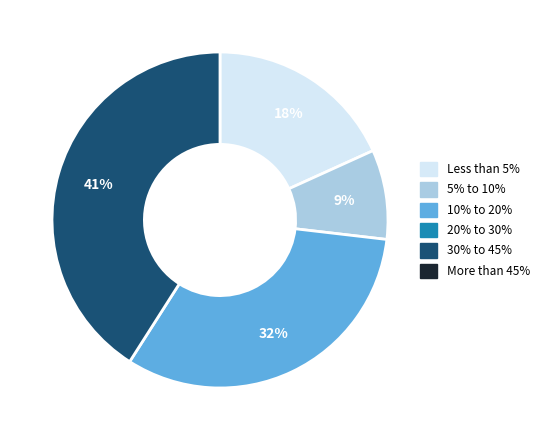

To the nearest percent, what is the average slice percentage?

25%